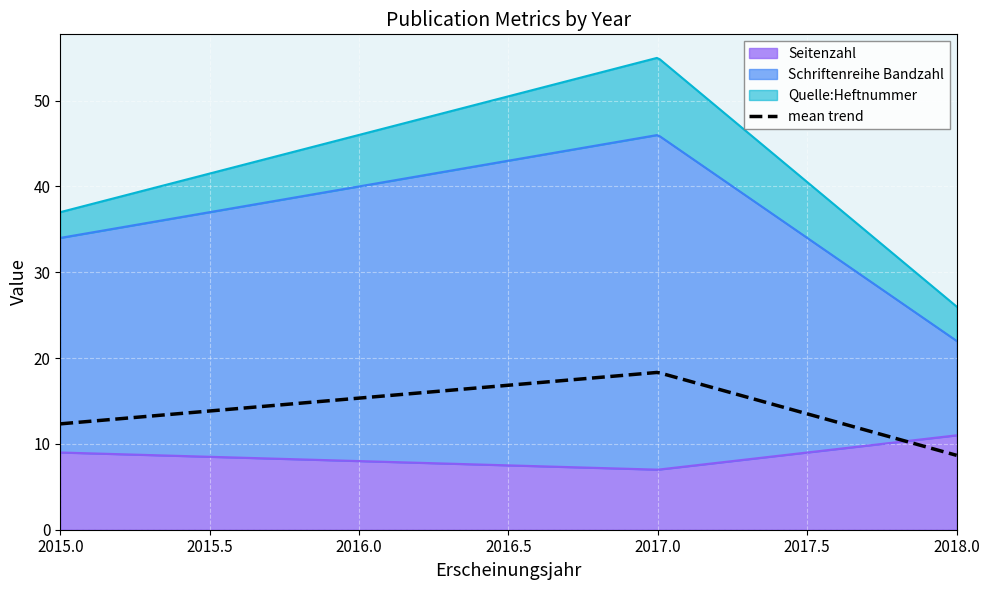

Rank the series by their maximum value, from highest to lowest.

Schriftenreihe Bandzahl, Seitenzahl, Quelle:Heftnummer